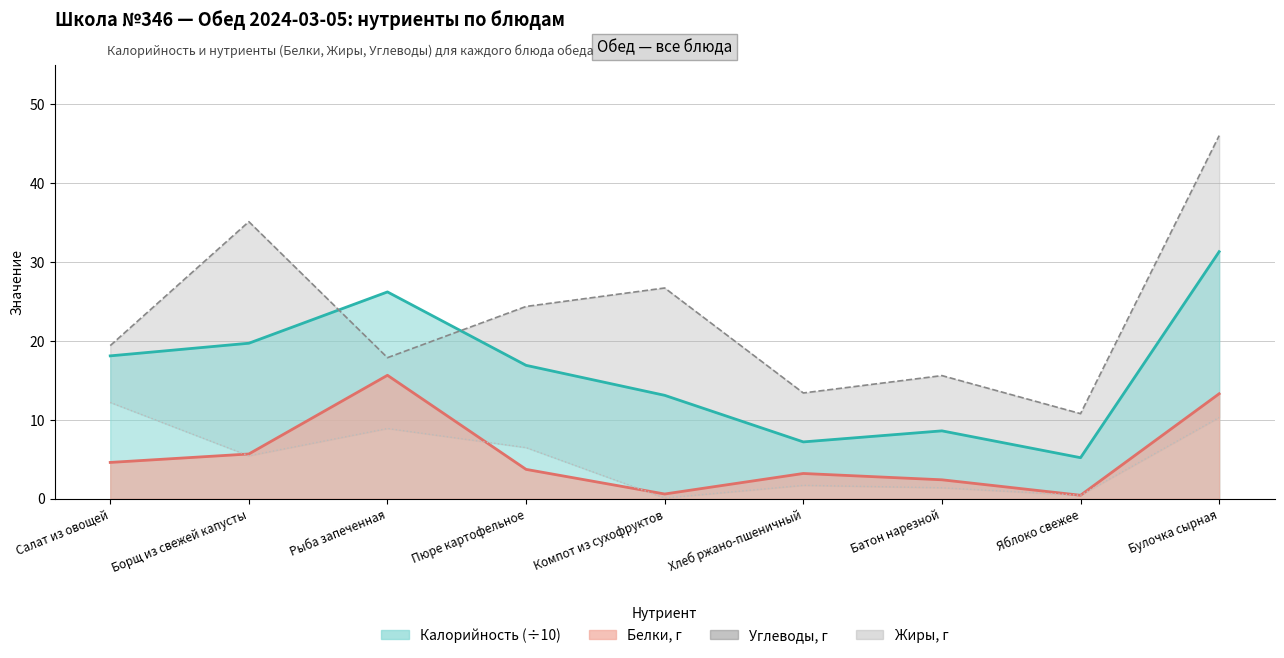

What is the label of the 9th point from the left?

Булочка сырная